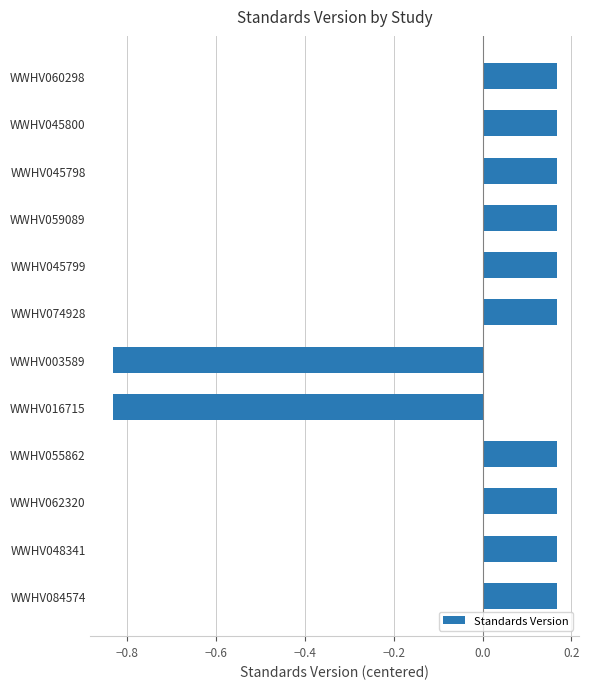

The value at WWHV059089 is 0.1. True or false?

False